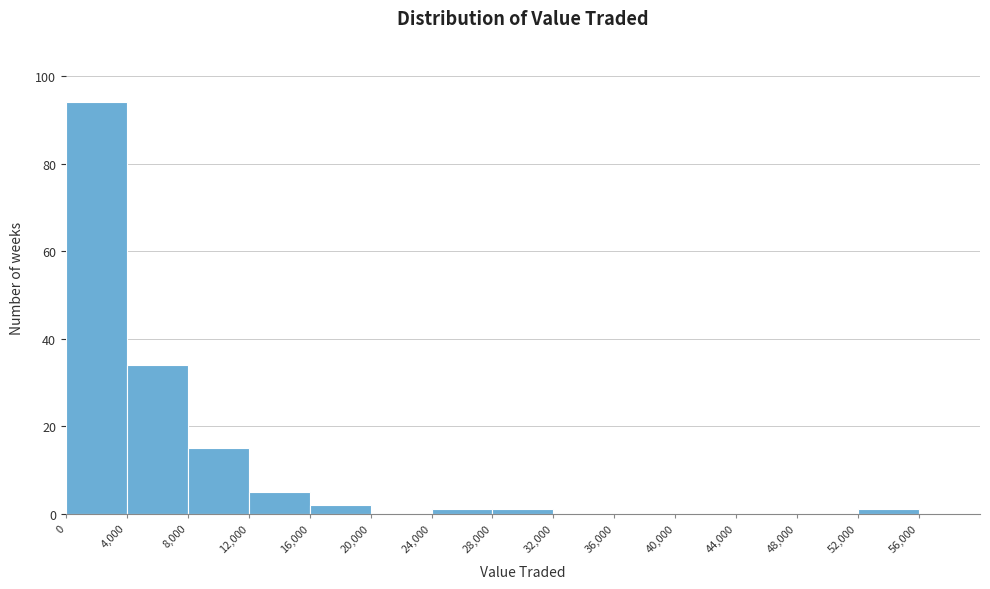

Over which range of the x-axis is the bar tallest?

0 to 4000